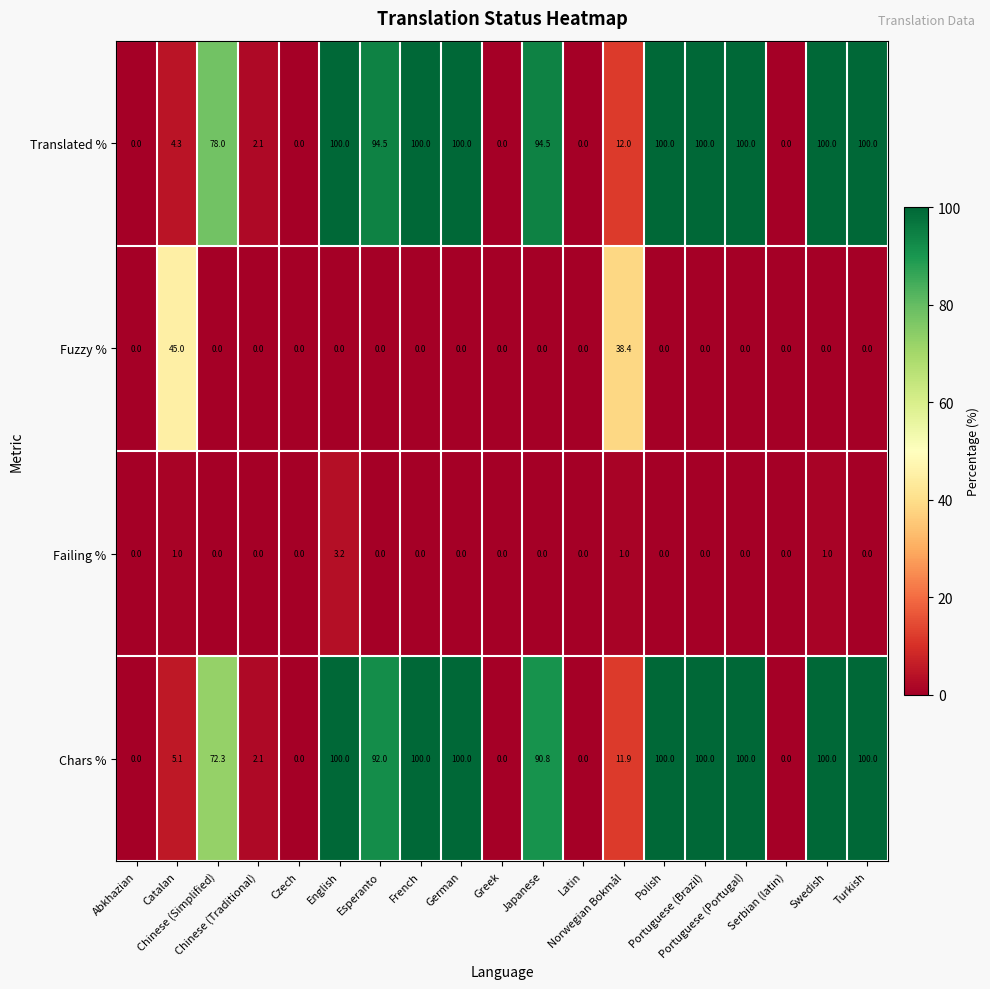

What is the greatest value displayed?

100.0